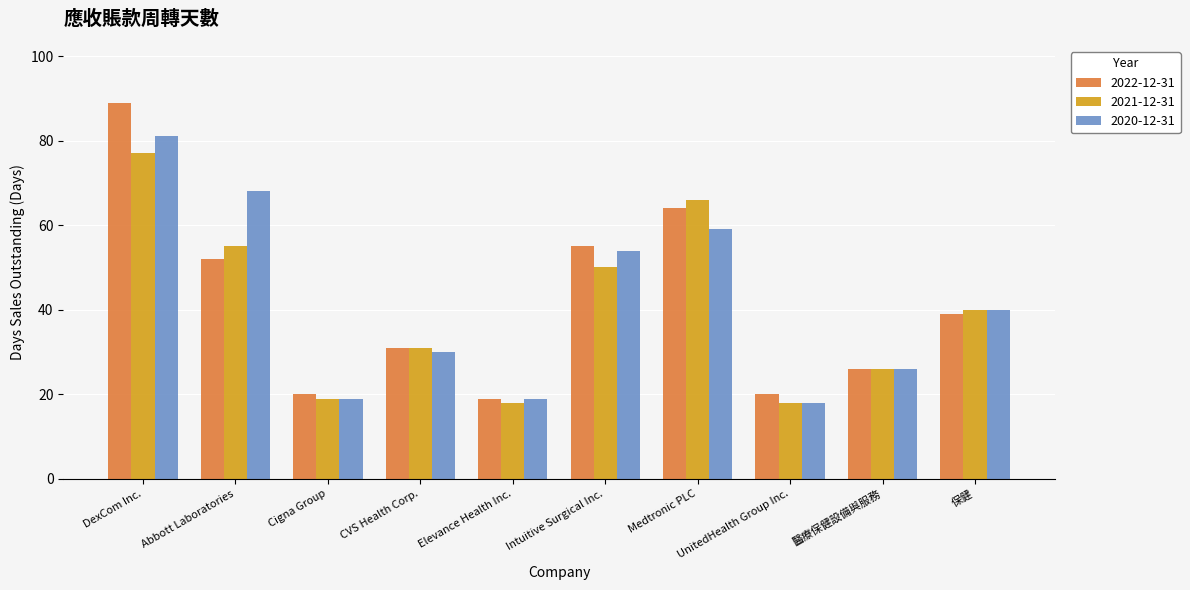

What is the value of the 2021-12-31 bar at the 5th from the left?

18